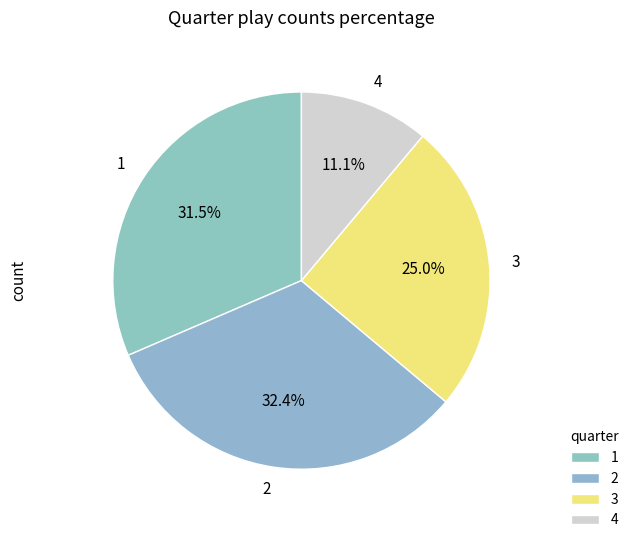

Is the sum of 1 and 2 greater than half?

Yes